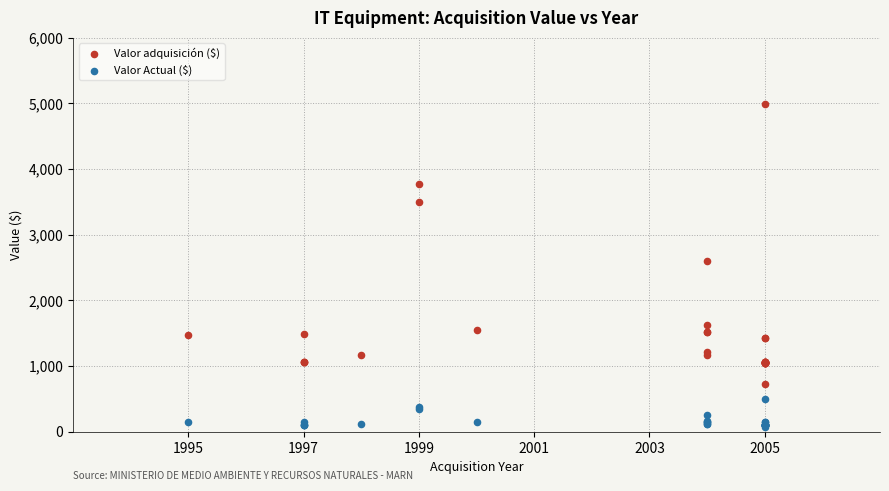

Which series contains the lowest Y value?

Valor Actual ($)